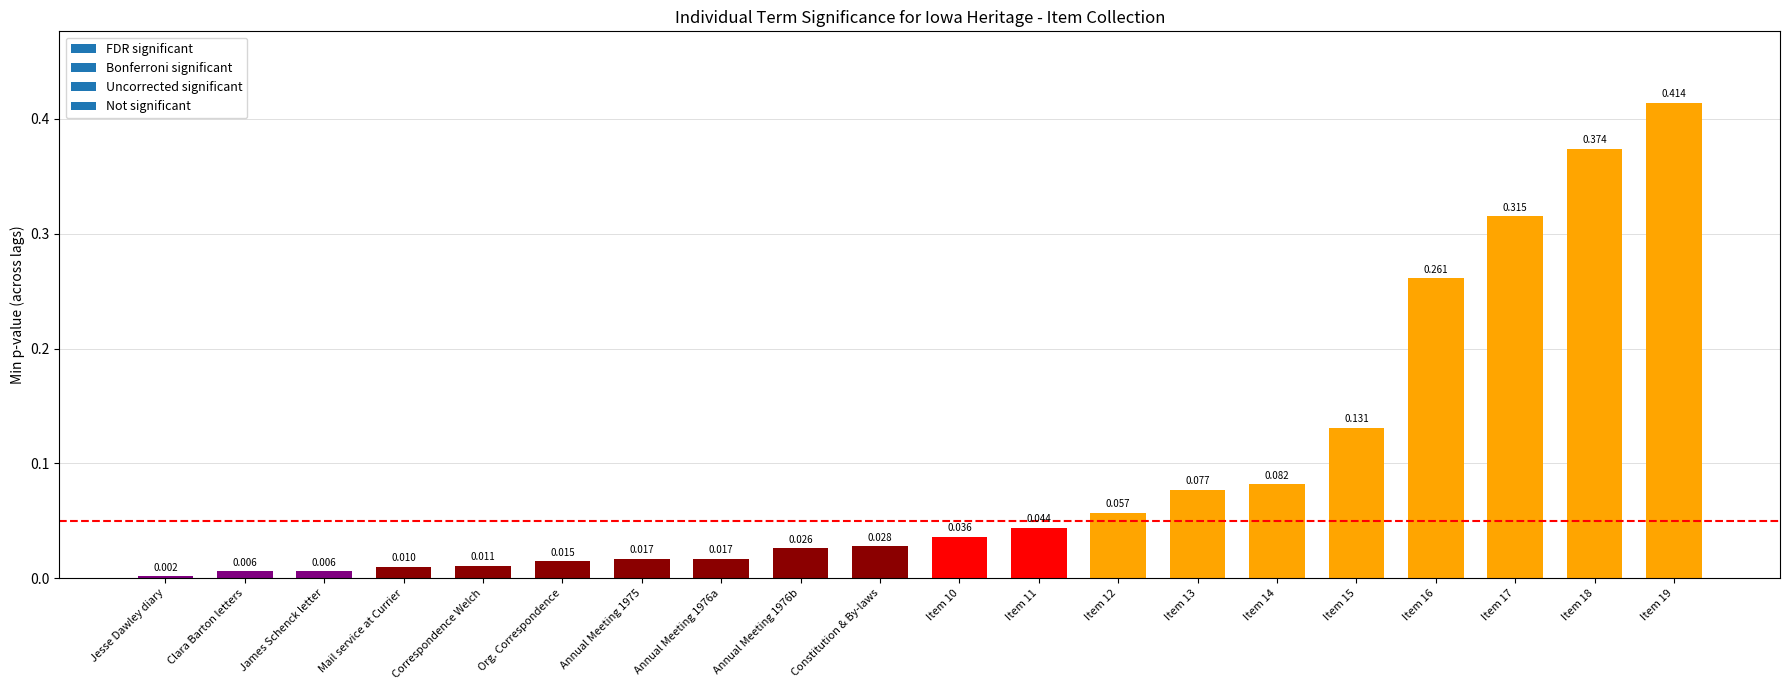

Where is the data nearest to the value 0?

Jesse Dawley diary